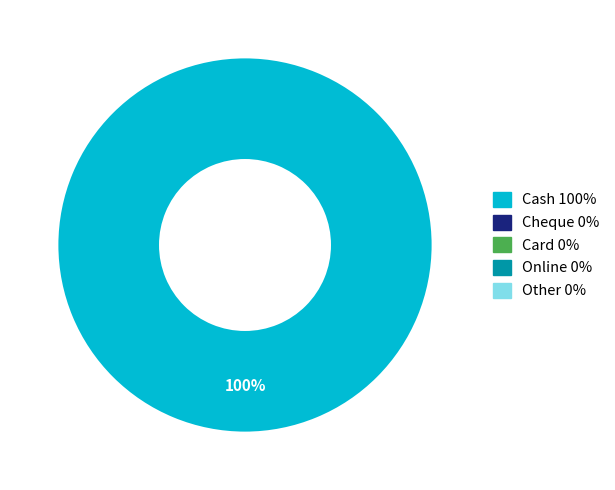

Count the number of slices in the pie.

1